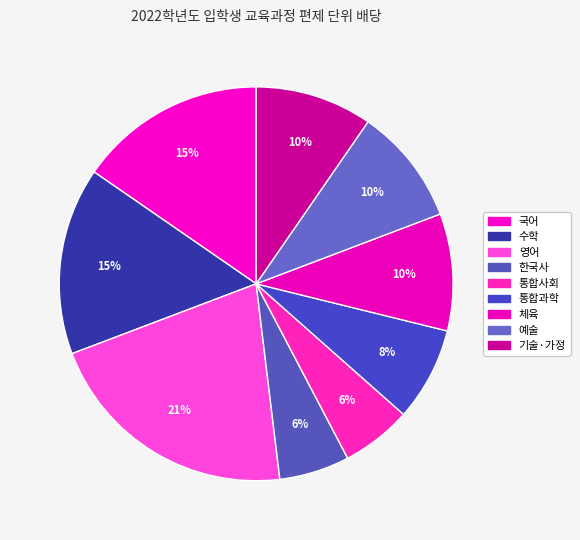

How many segments does this pie chart have?

9